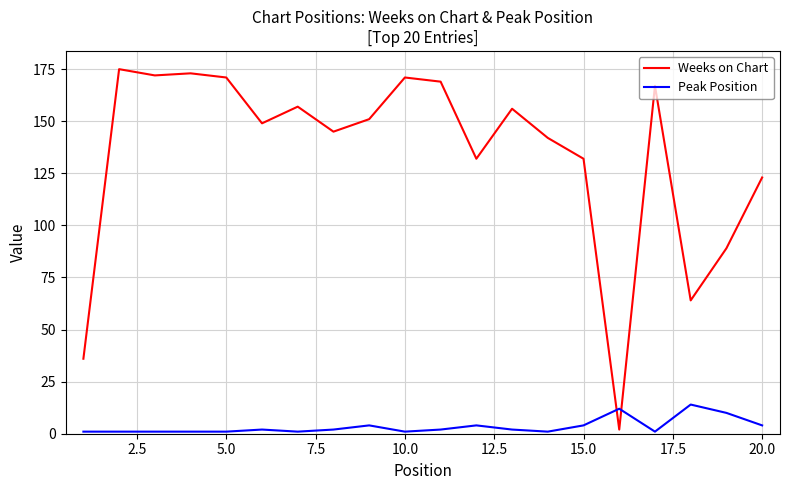

Which series has the widest spread of values?

Weeks on Chart